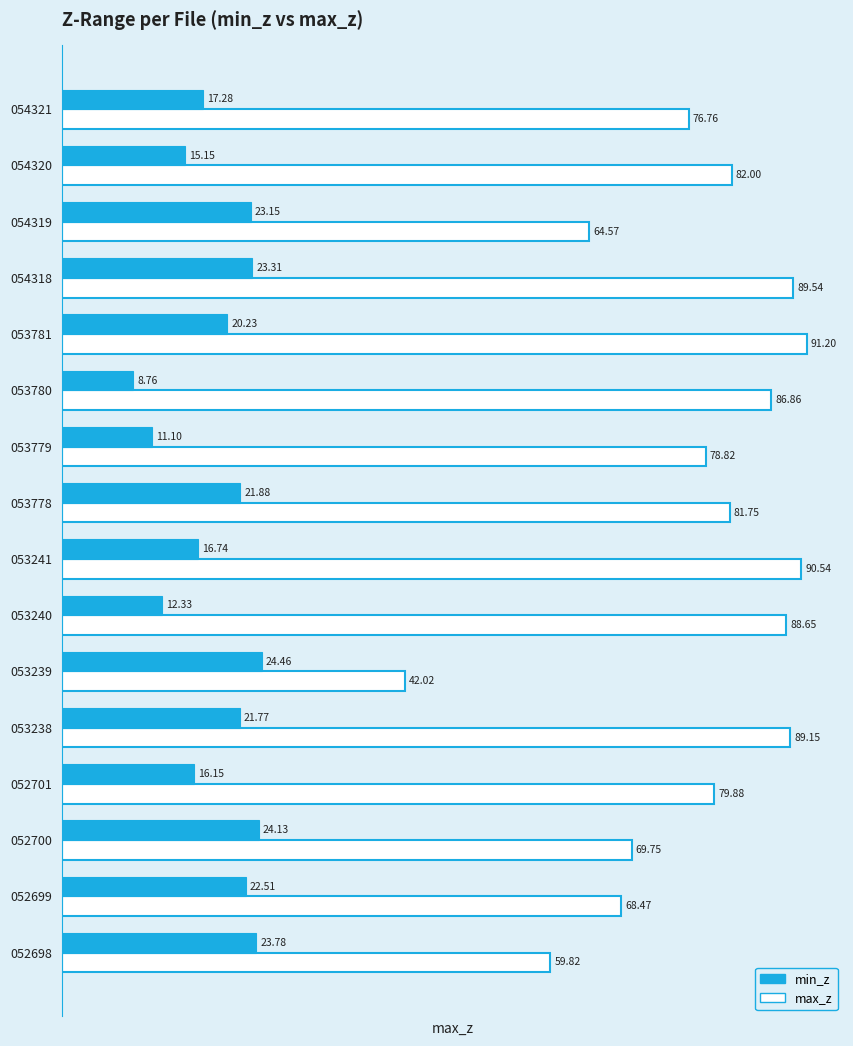

Between 054318 and 053779, which series saw the biggest shift?

min_z